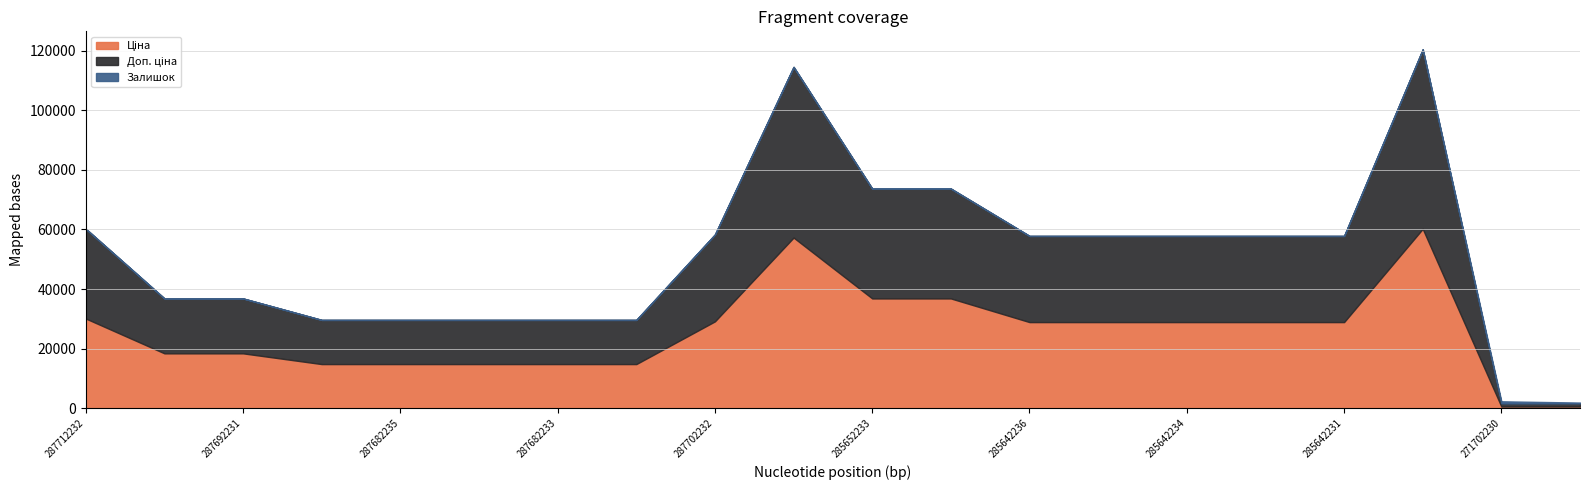

How many values in the Залишок series exceed 10?

9